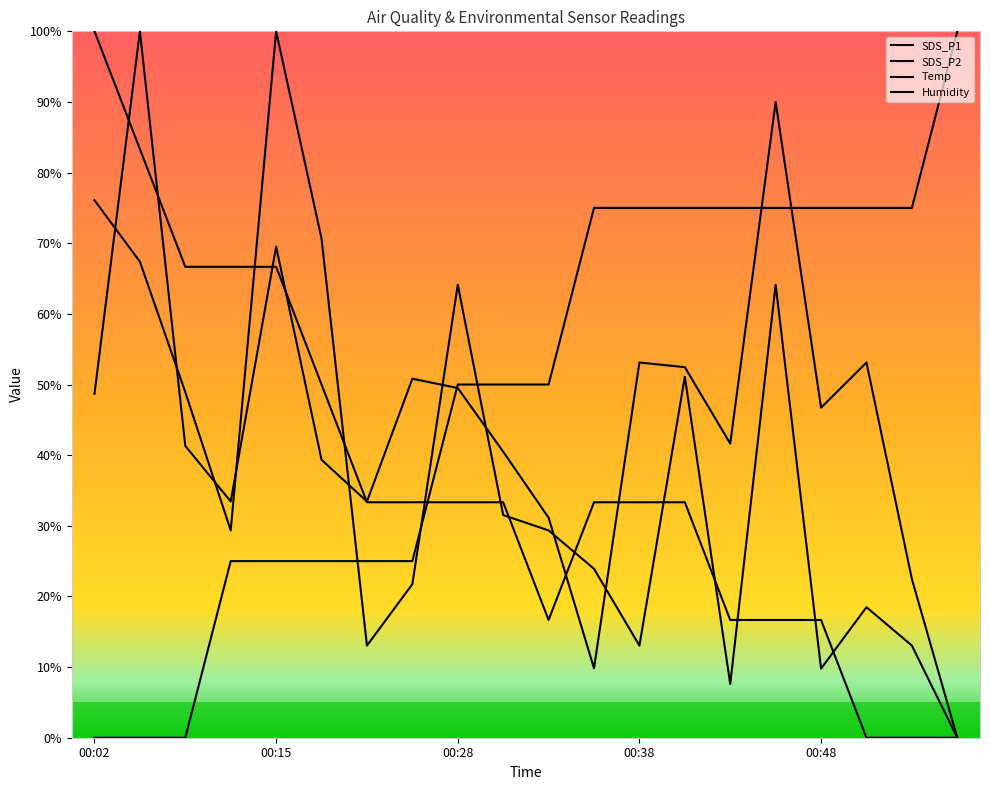

How many lines are shown in the chart?

4